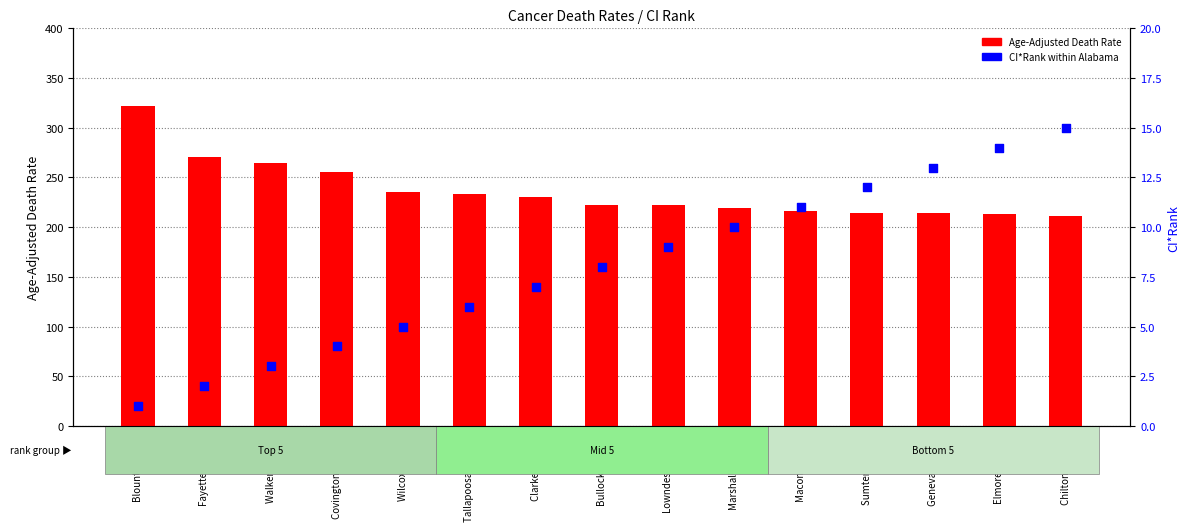

Which series has the largest total across all categories?

Age-Adjusted Death Rate